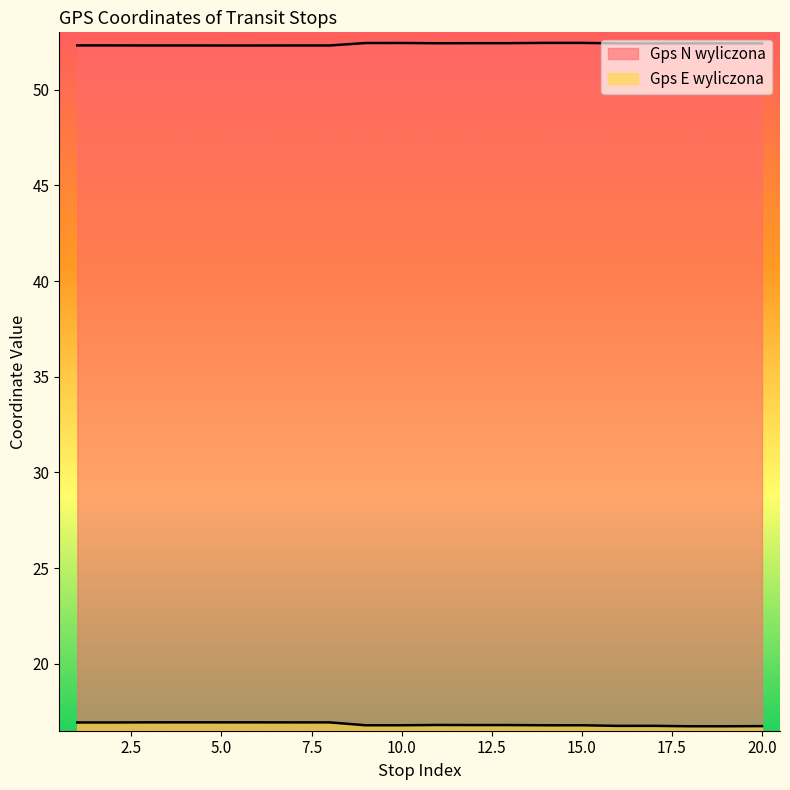

At 19, list the series in order from smallest to largest.

Gps E wyliczona, Gps N wyliczona